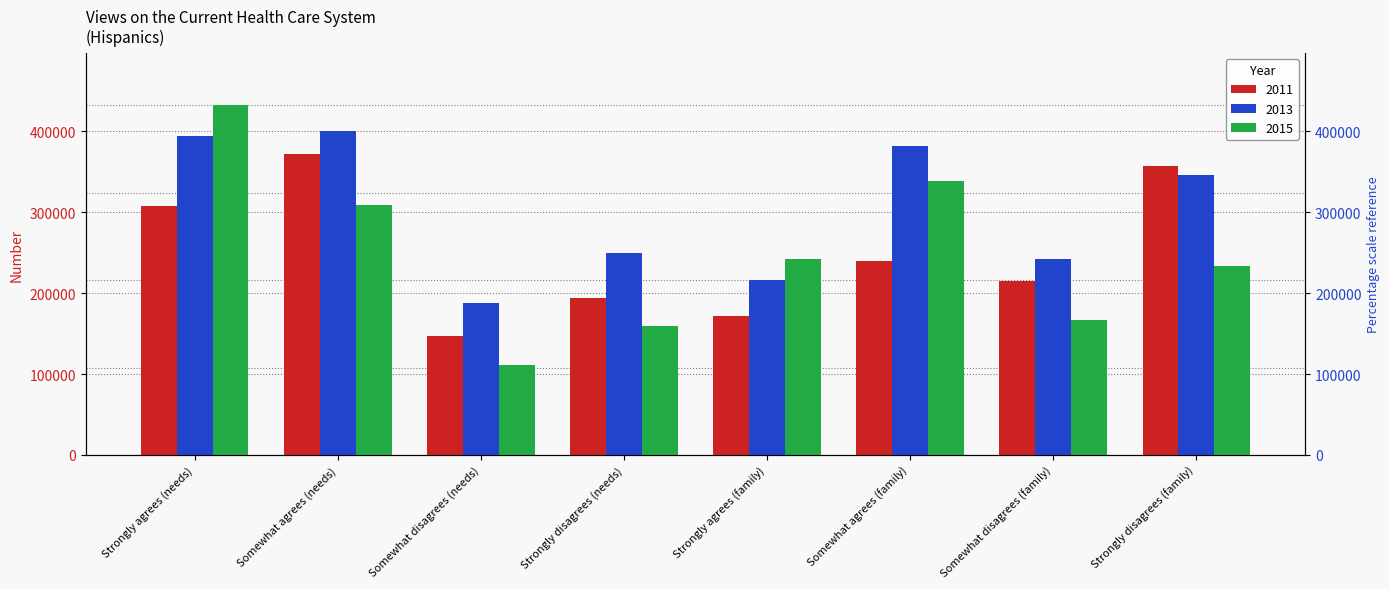

What value does the 2013 series have at Strongly agrees (family), to the nearest 50?

216450